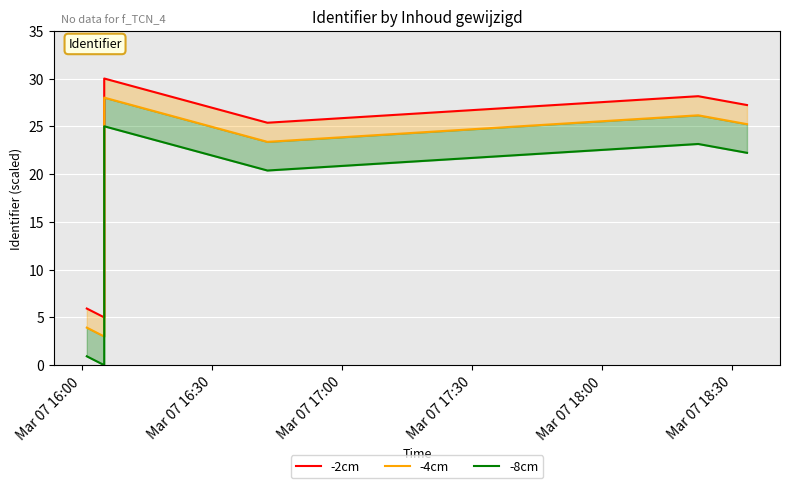

True or false: -2cm and -8cm cross at least once.

False